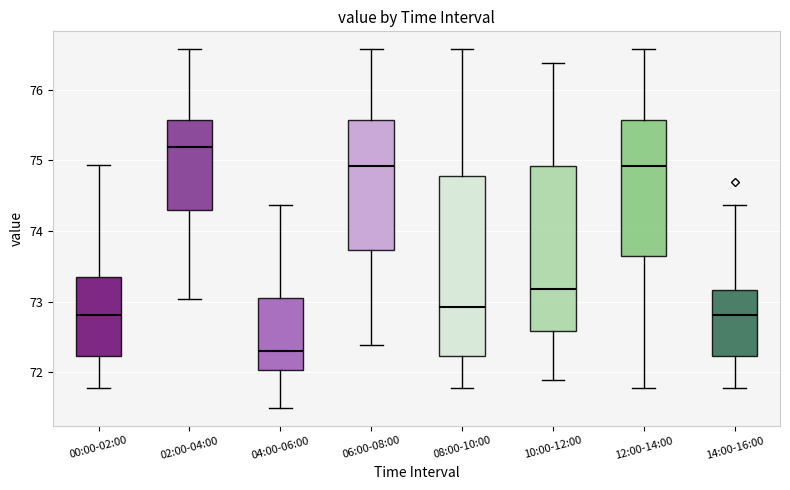

Which box has the highest median line?

02:00-04:00